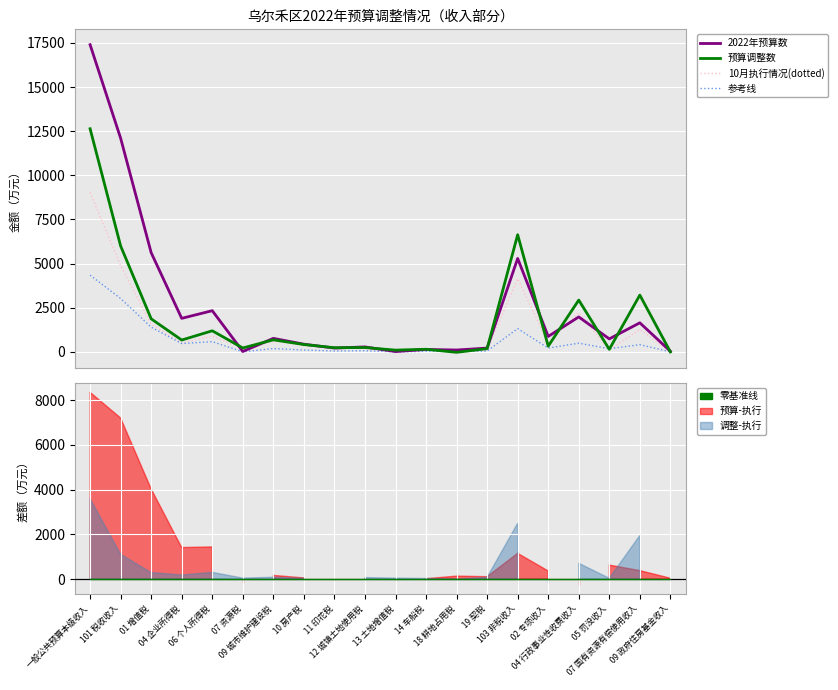

At which category is the sum across all series the highest?

一般公共预算本级收入